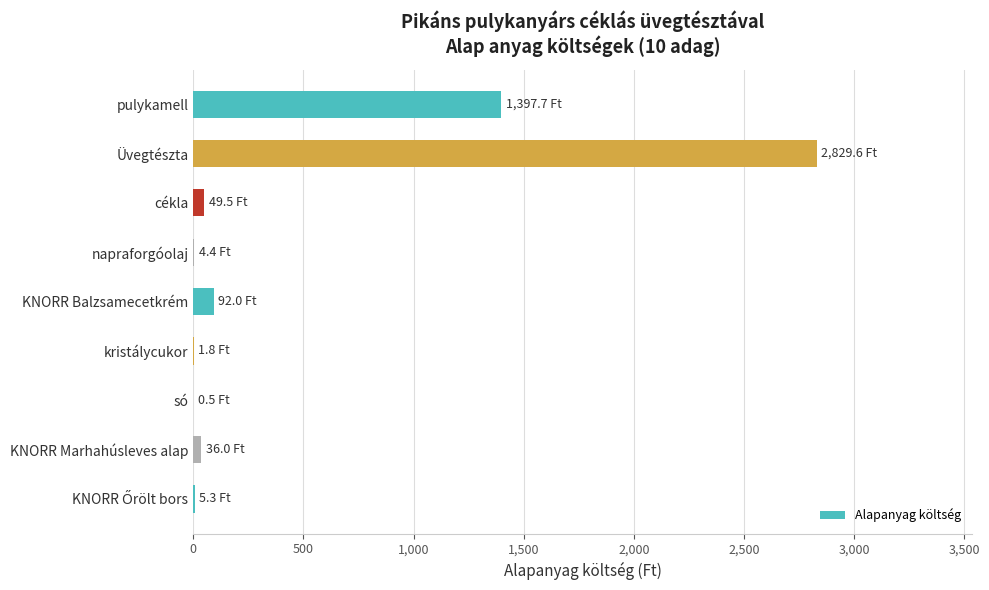

What is the approximate value at Üvegtészta?

2829.6